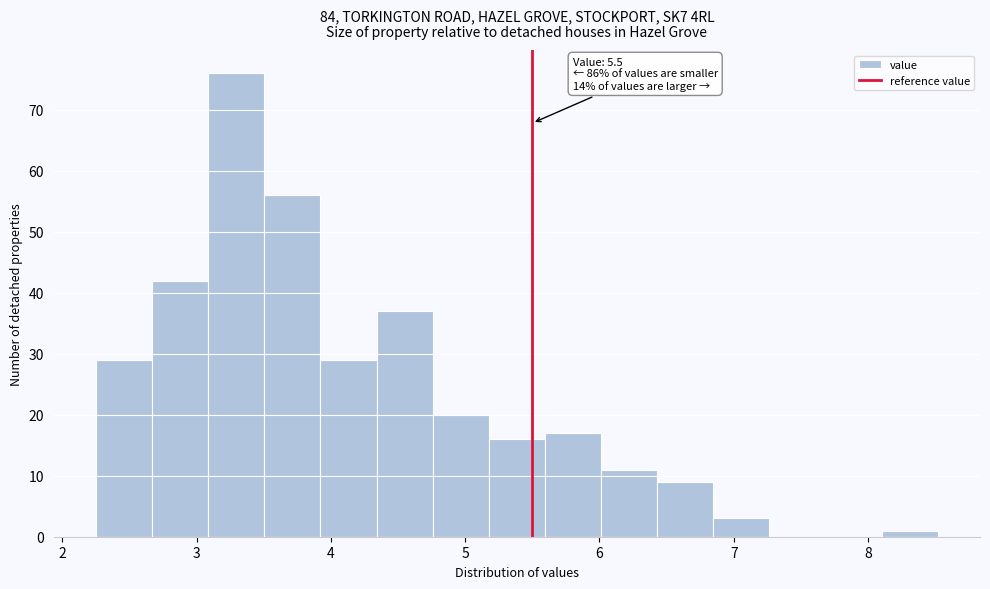

Which range on the x-axis has the tallest bar?

3.1 to 3.5